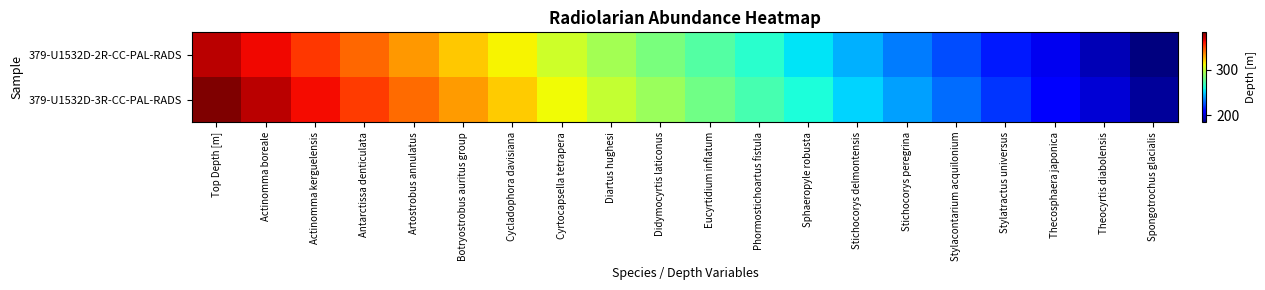

Which label corresponds to the smallest value in the chart?

Spongotrochus glacialis